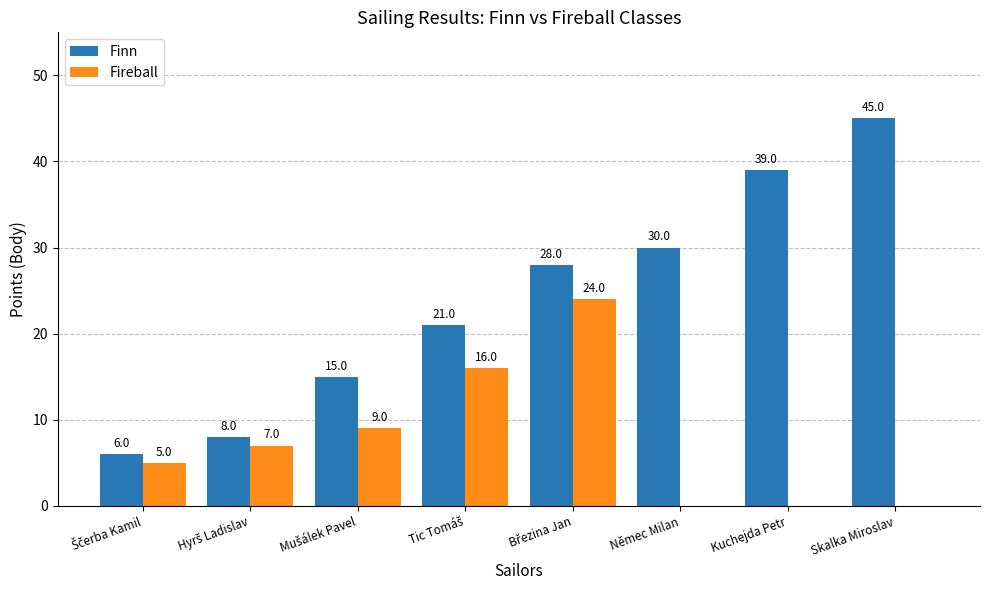

Which series has the largest total across all categories?

Finn